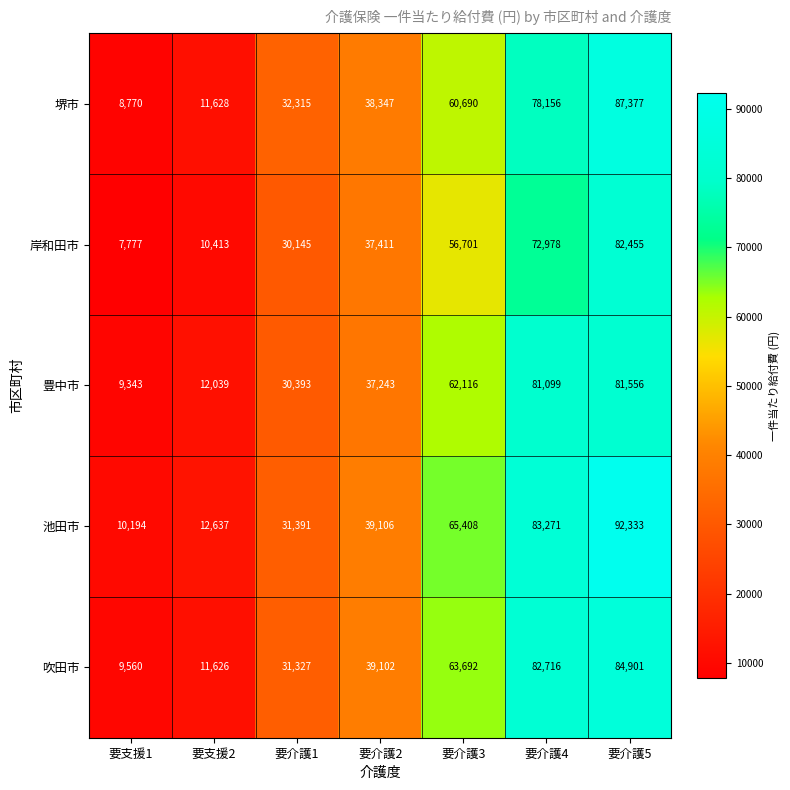

What is the total value across all series at 要支援1?

45644